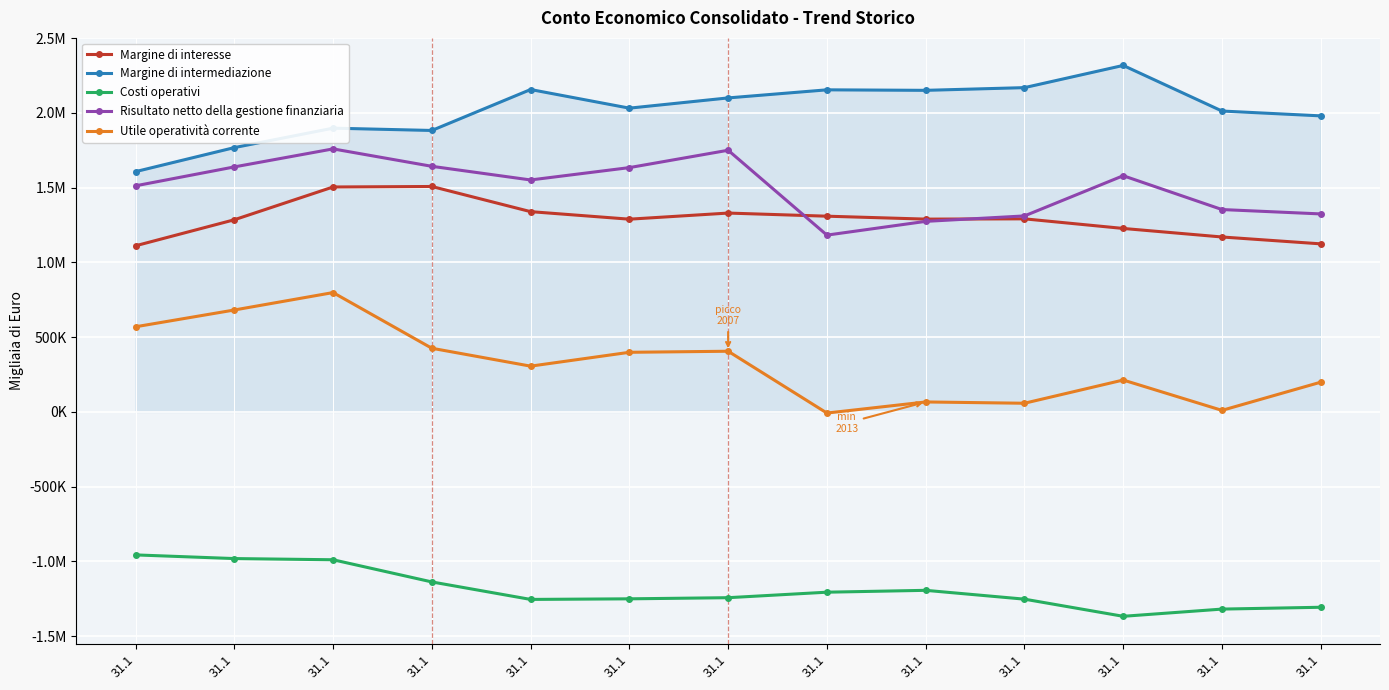

What are all the series names shown in the legend?

Margine di interesse, Margine di intermediazione, Costi operativi, Risultato netto della gestione finanziaria, Utile operatività corrente